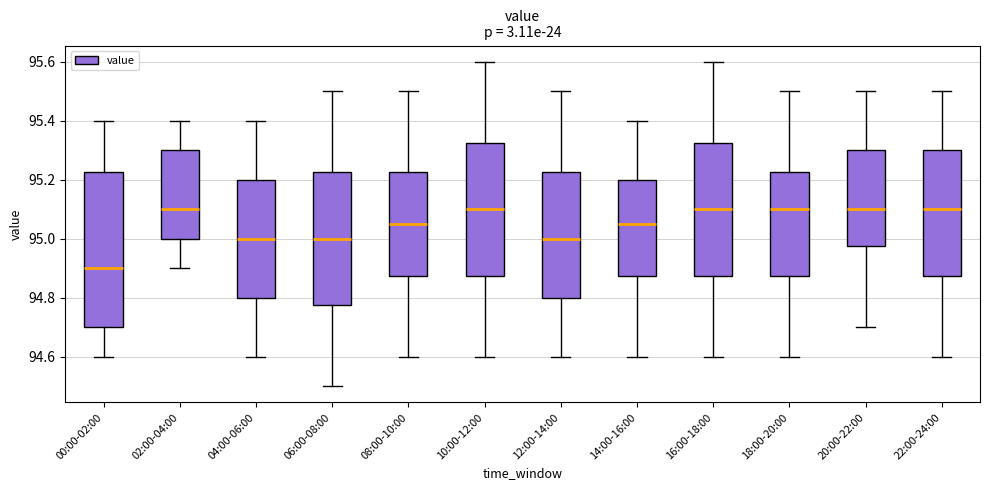

Which box is the tallest, from its lower edge to its upper edge?

00:00-02:00